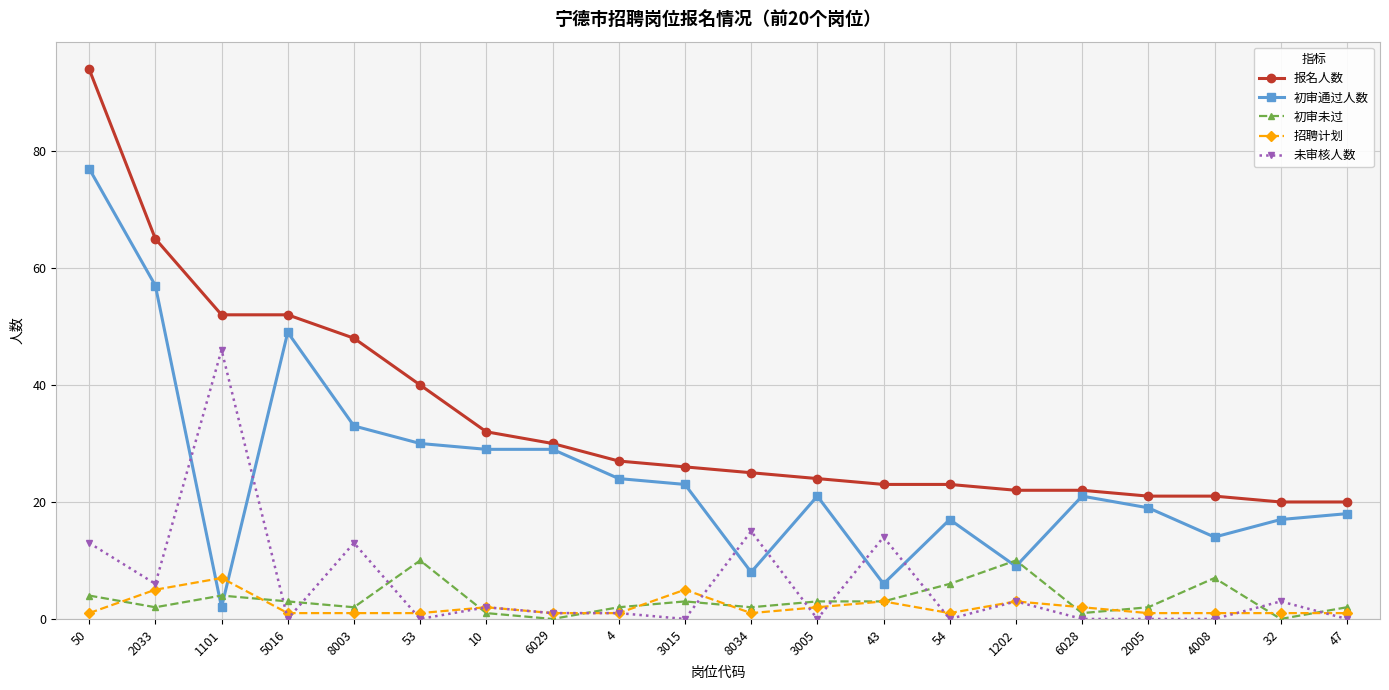

Between 2033 and 8003, which series saw the biggest shift?

初审通过人数